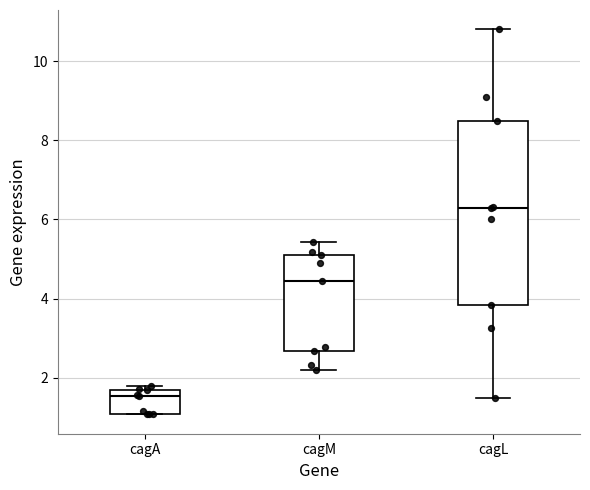

Where is the upper edge of the box for cagA on the y-axis? The values are not printed on the chart, so give them approximately, as read against the axis.

1.6